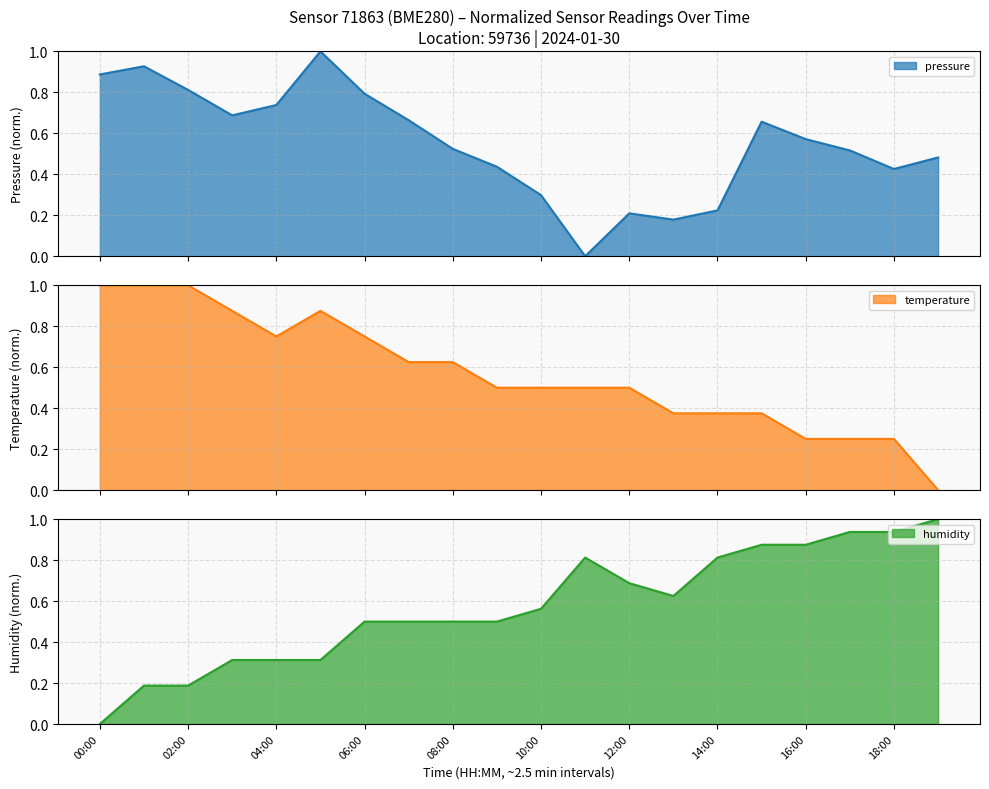

In humidity, how many points are lower than both neighbors (excluding endpoints)?

1